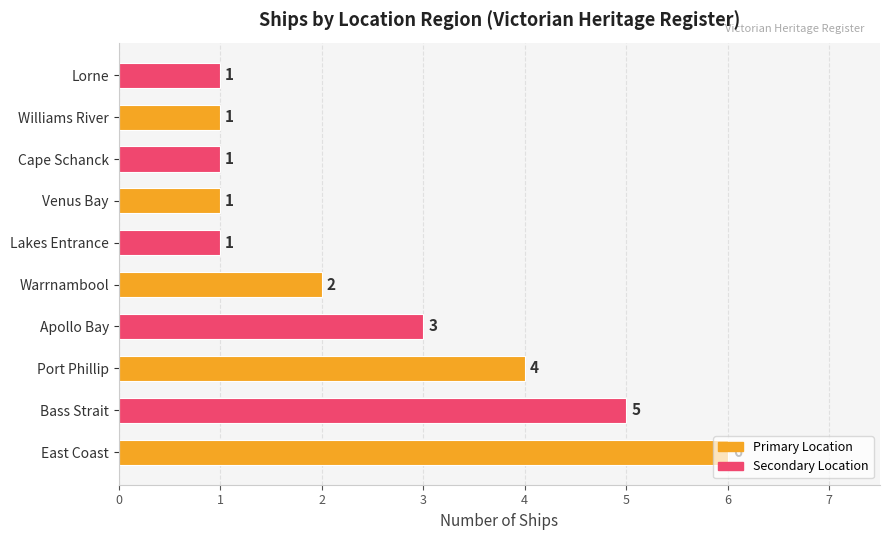

True or false: the data shows 0 at Cape Schanck.

False